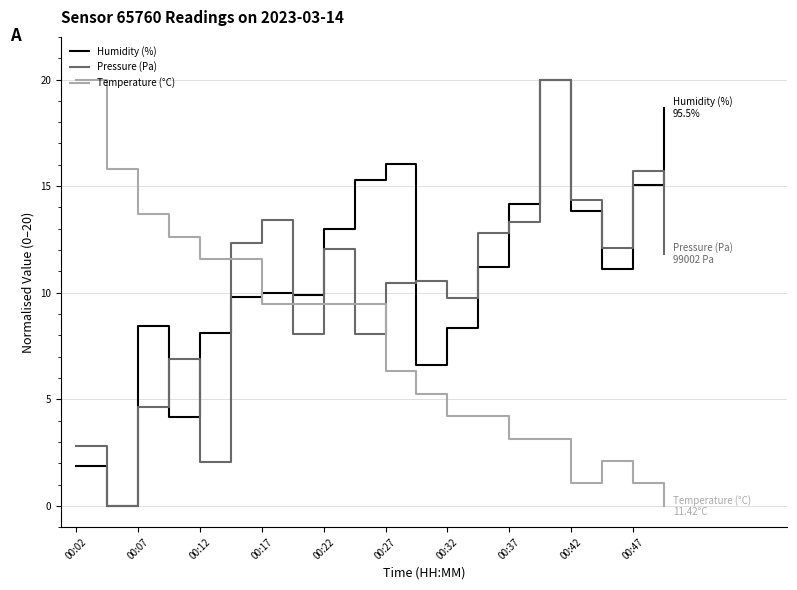

At how many categories does at least one series exceed 15?

7